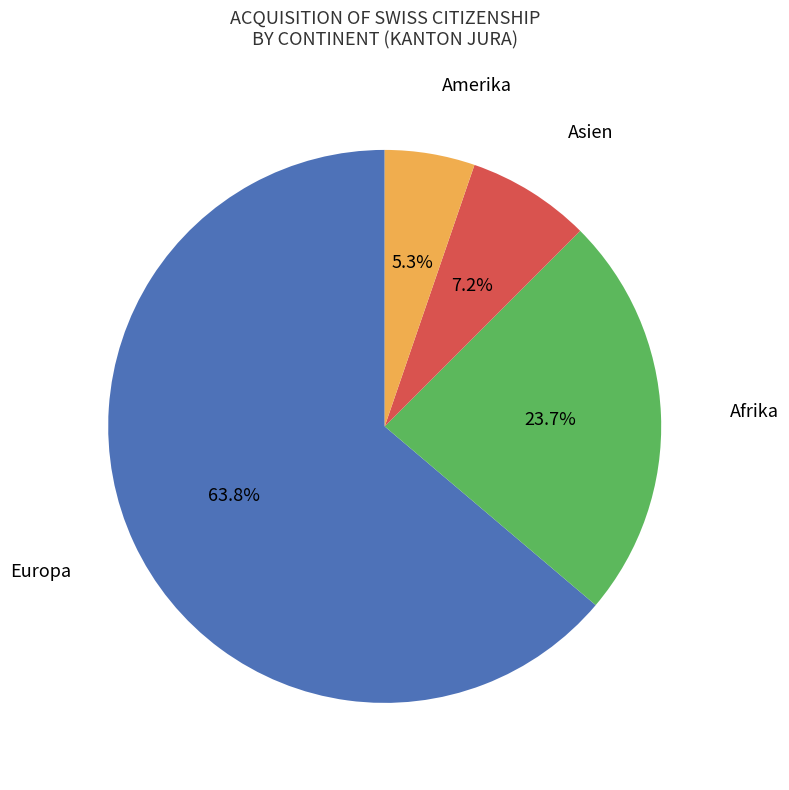

Count the number of slices in the pie.

4